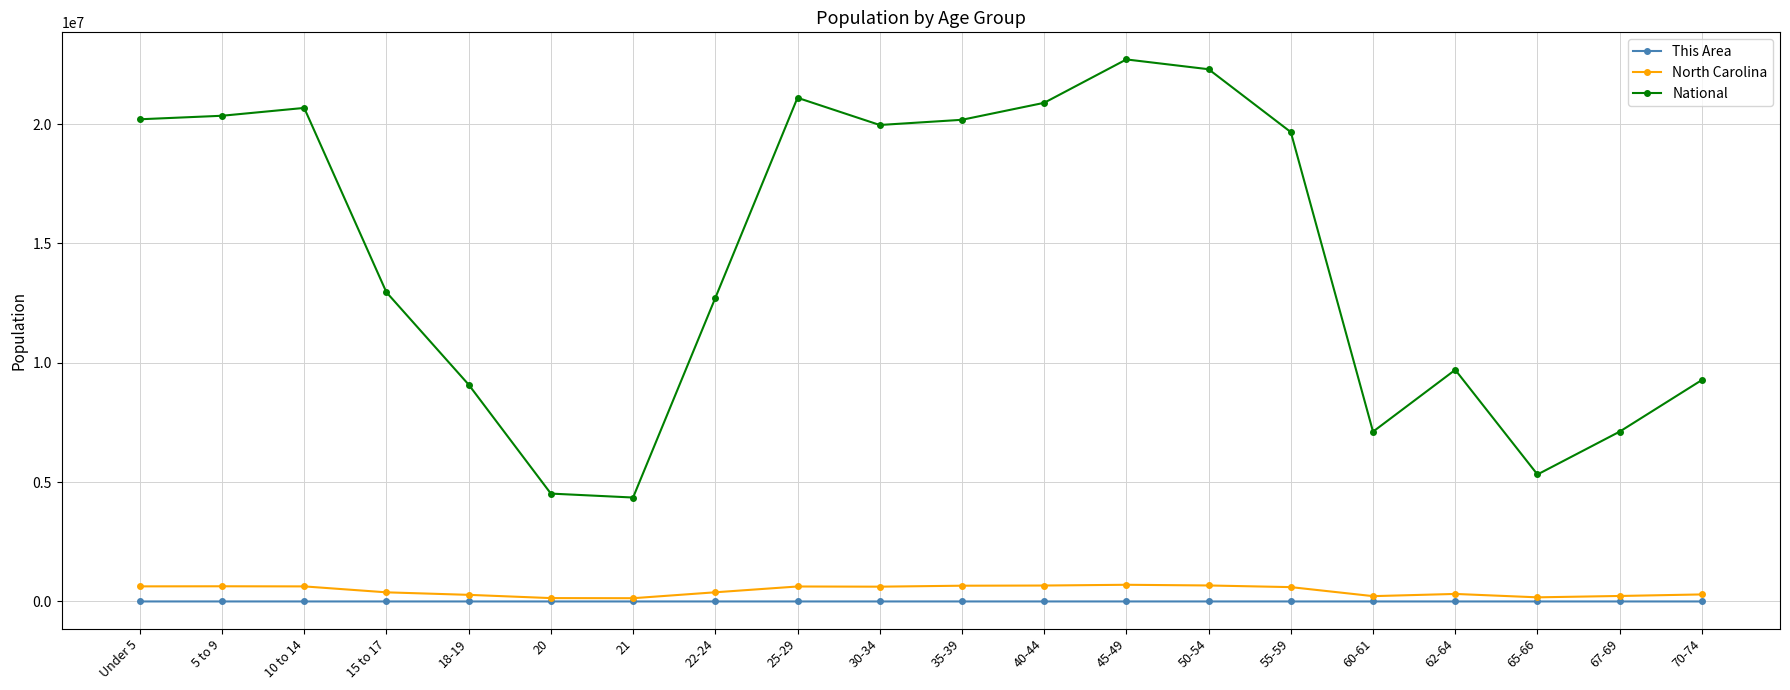

At which category does the chart reach its peak across all series?

45-49